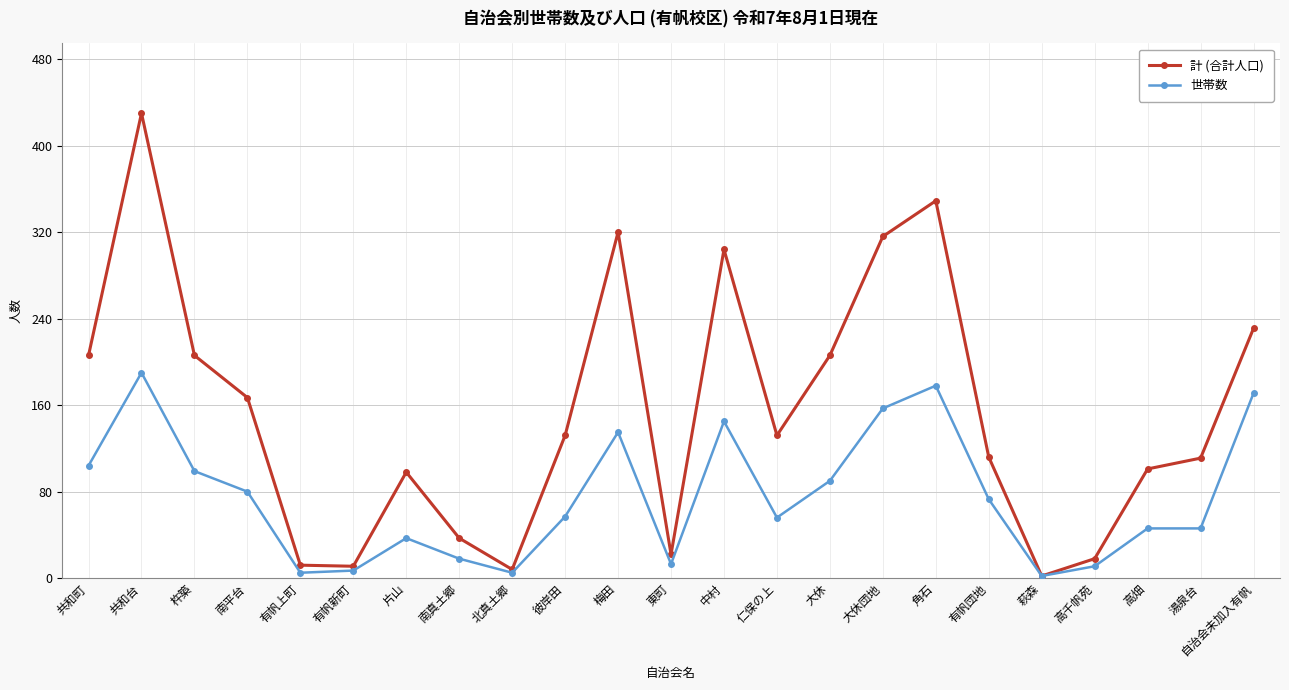

The 計 (合計人口) series shows 63 at 南真土郷. True or false?

False